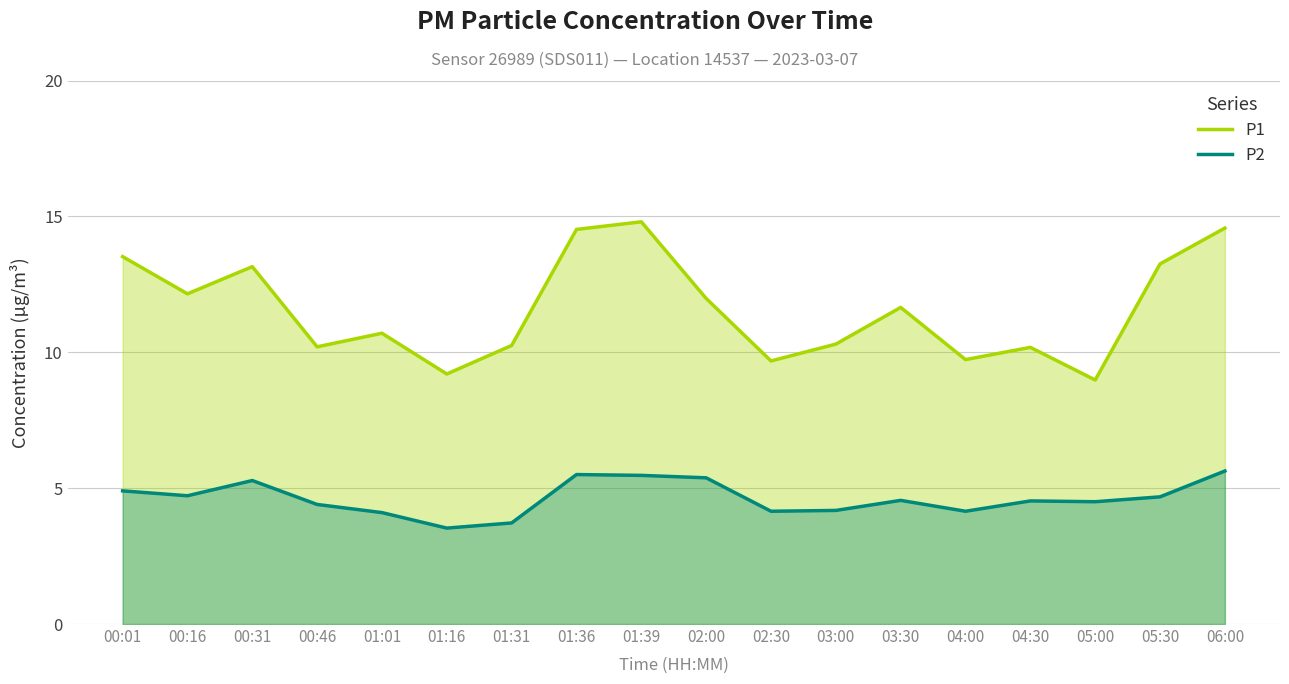

At how many categories does at least one series exceed 6?

18